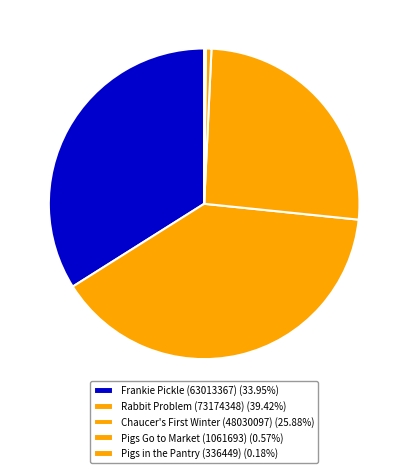

How many slices are in this pie chart?

5